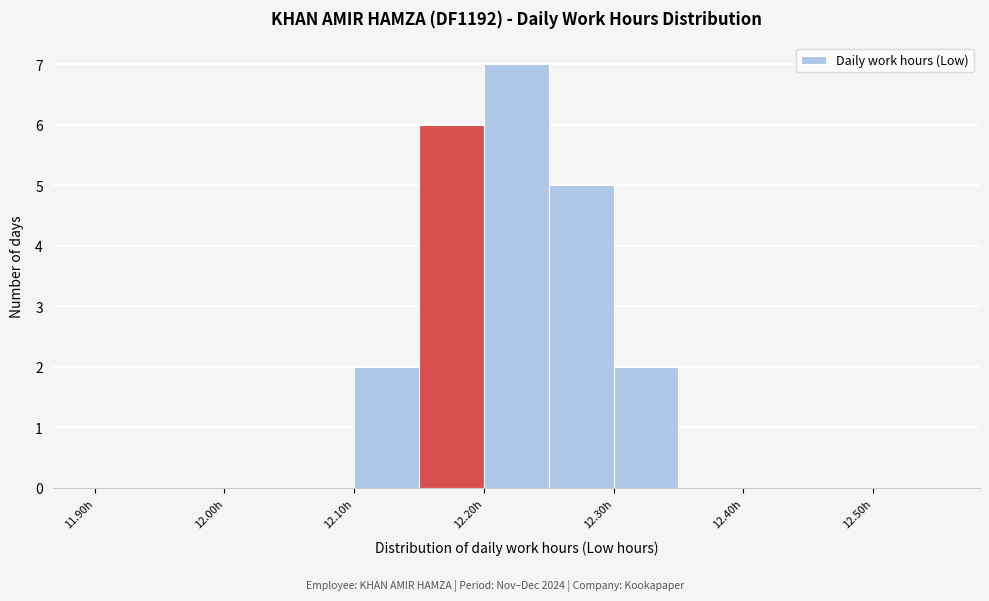

Over which range of the x-axis is the bar tallest?

12.20 to 12.25